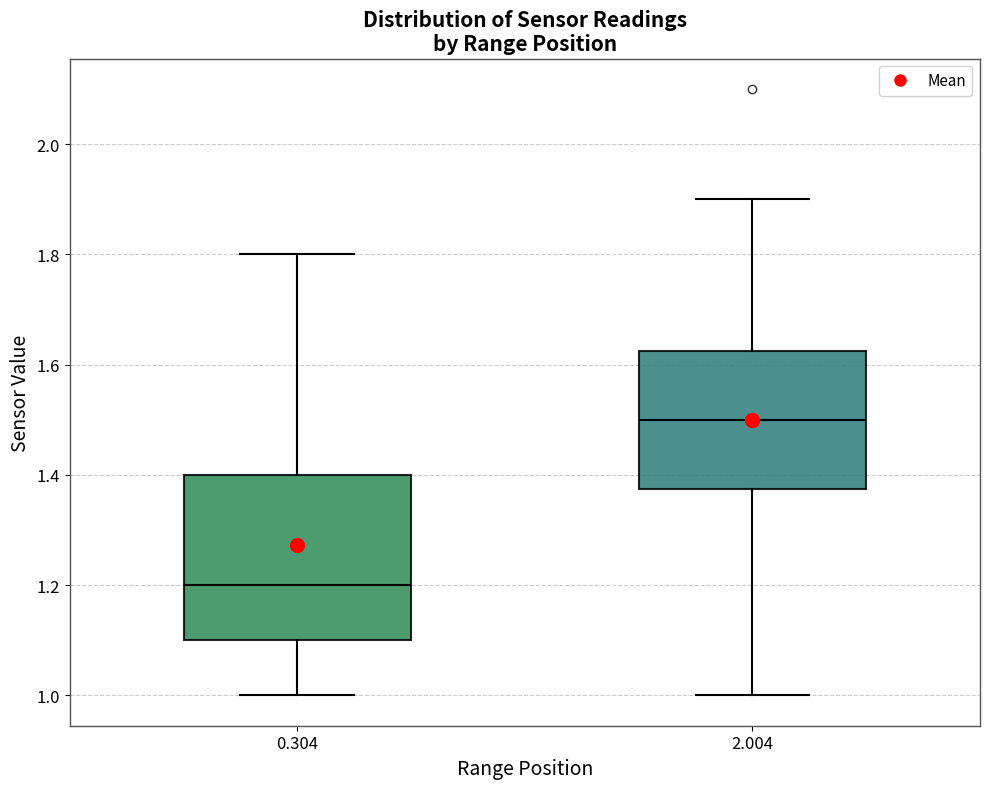

Reading left to right, transcribe this box plot: for each box, give where its median line is, the range the box spans, and where its two whiskers end, as read against the y-axis. The values are not printed on the chart, so give them approximately, as read against the axis.

0.304: median 1.20, box 1.10 to 1.40, whiskers 1.00 to 1.80
2.004: median 1.50, box 1.38 to 1.62, whiskers 1.00 to 1.90